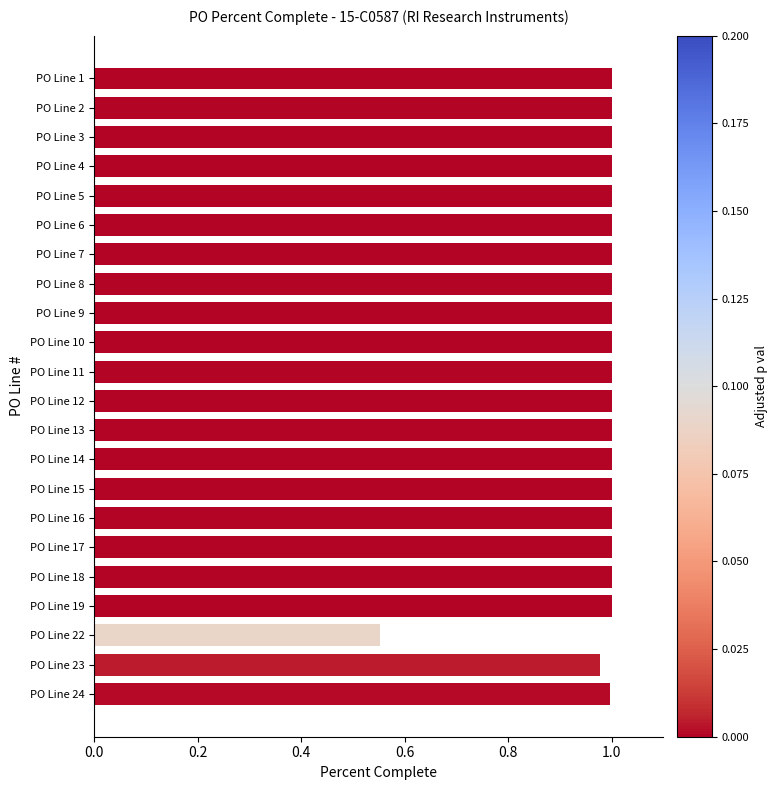

At which category does the chart reach its minimum across all series?

PO Line 22